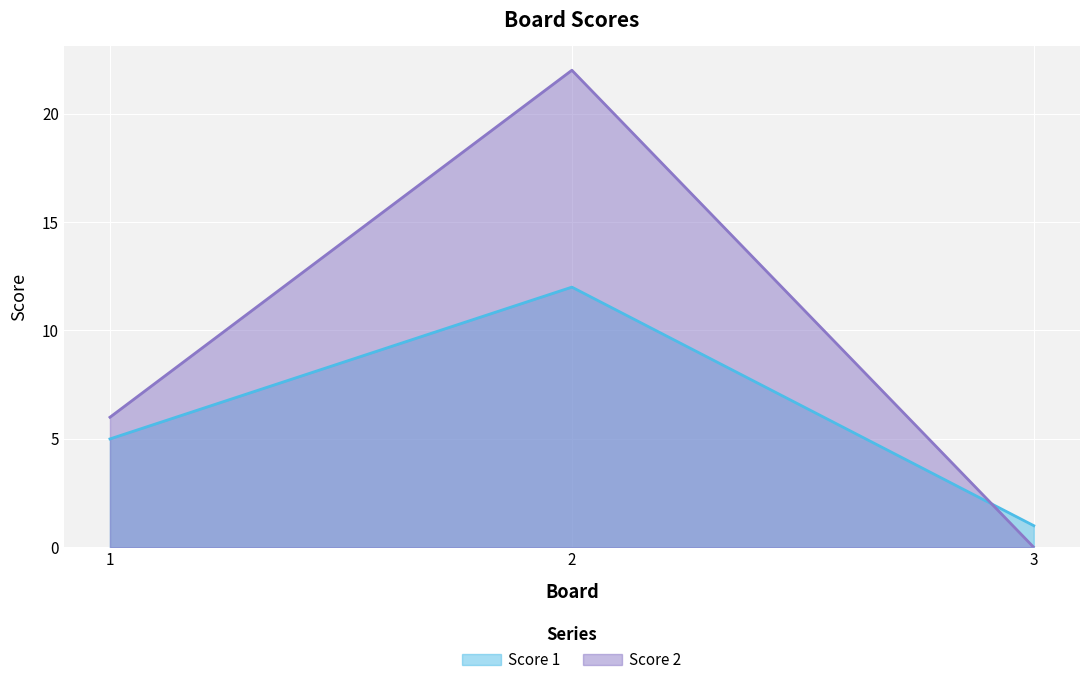

What is the maximum value shown in the chart?

22